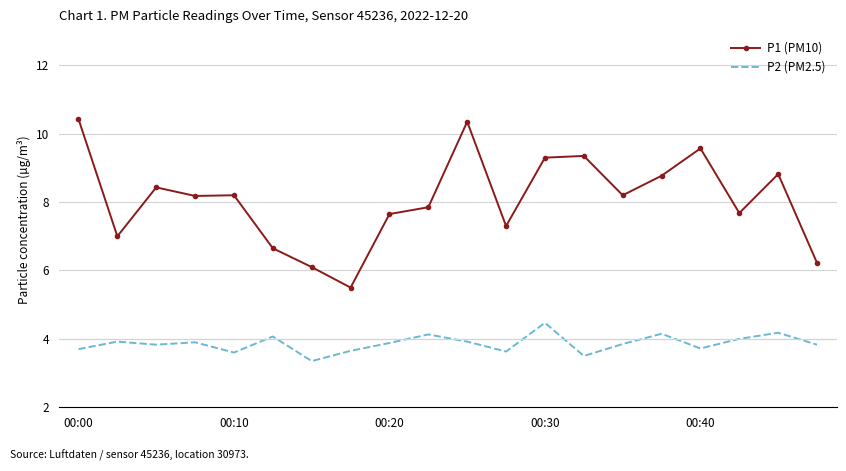

What is the greatest value displayed?

10.4